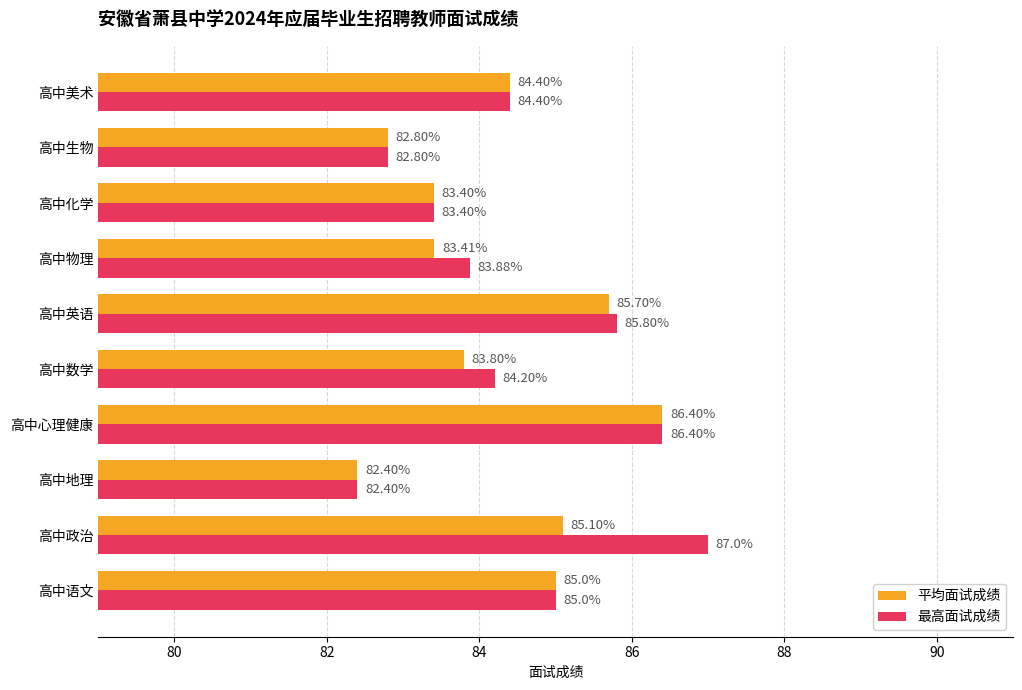

List the series in order of their peak value, lowest first.

平均面试成绩, 最高面试成绩